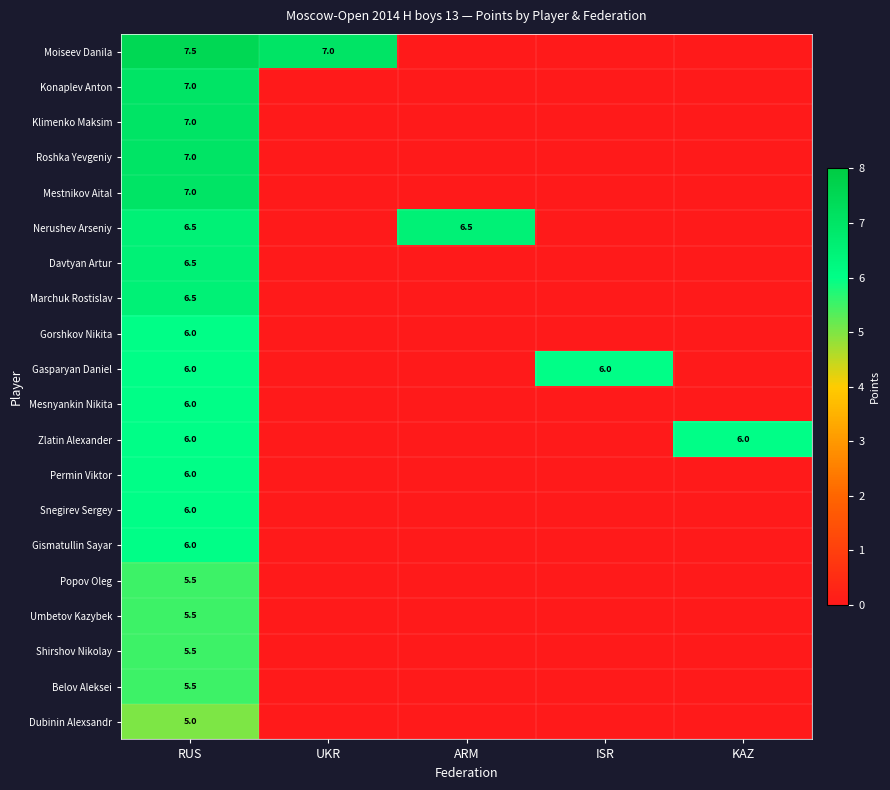

True or false: Popov Oleg has a value of 1.3 at RUS.

False